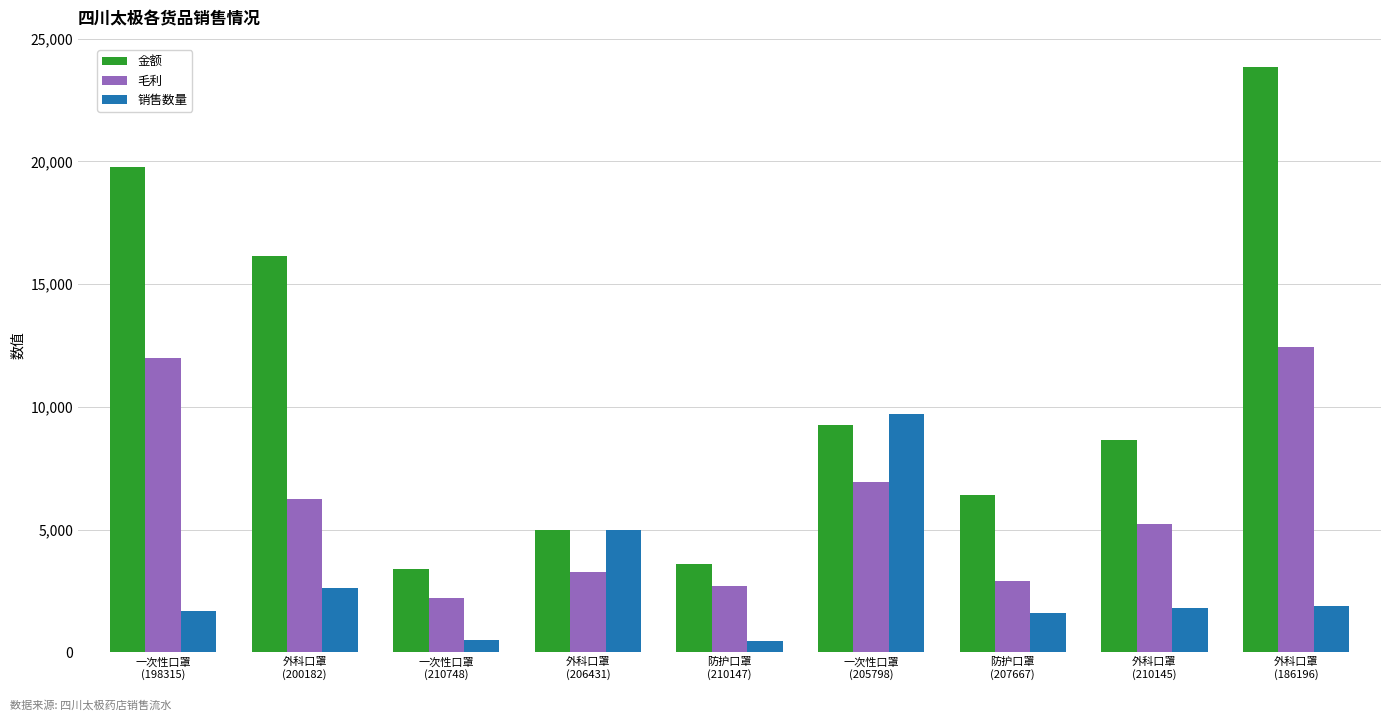

At which category is the sum across all series the highest?

外科口罩
(186196)